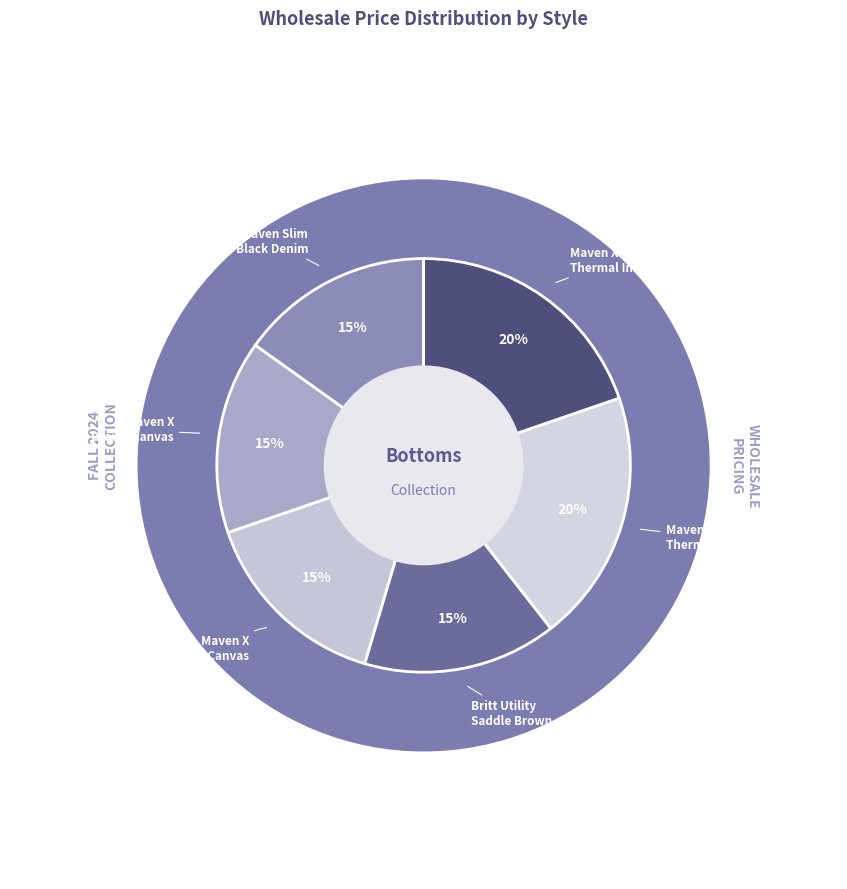

How much of the chart is everything except Britt Utility (Saddle Brown)?

84.9%